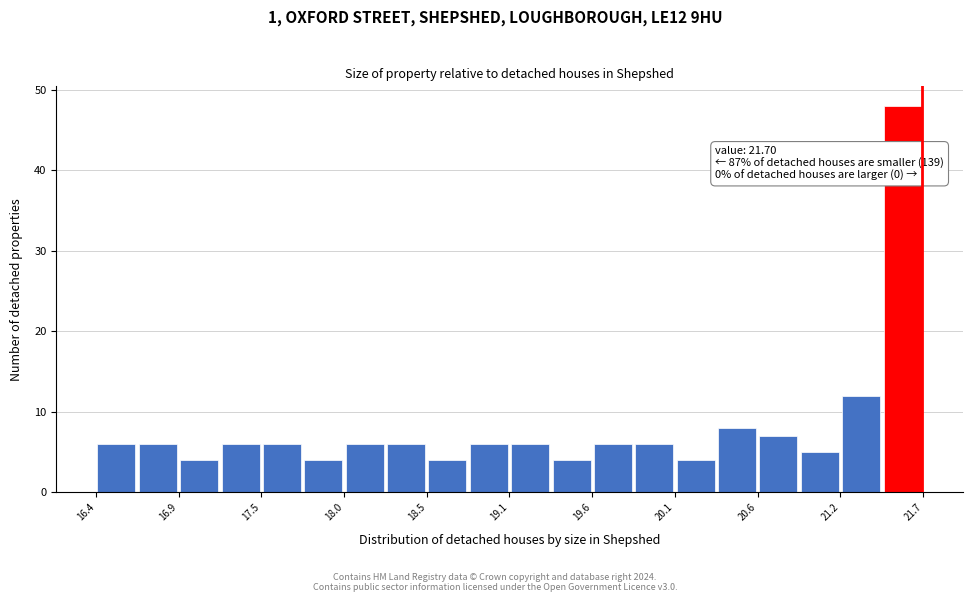

Around what value on the x-axis is the tallest bar? Give the approximate position of its centre, as read against the axis.

21.6